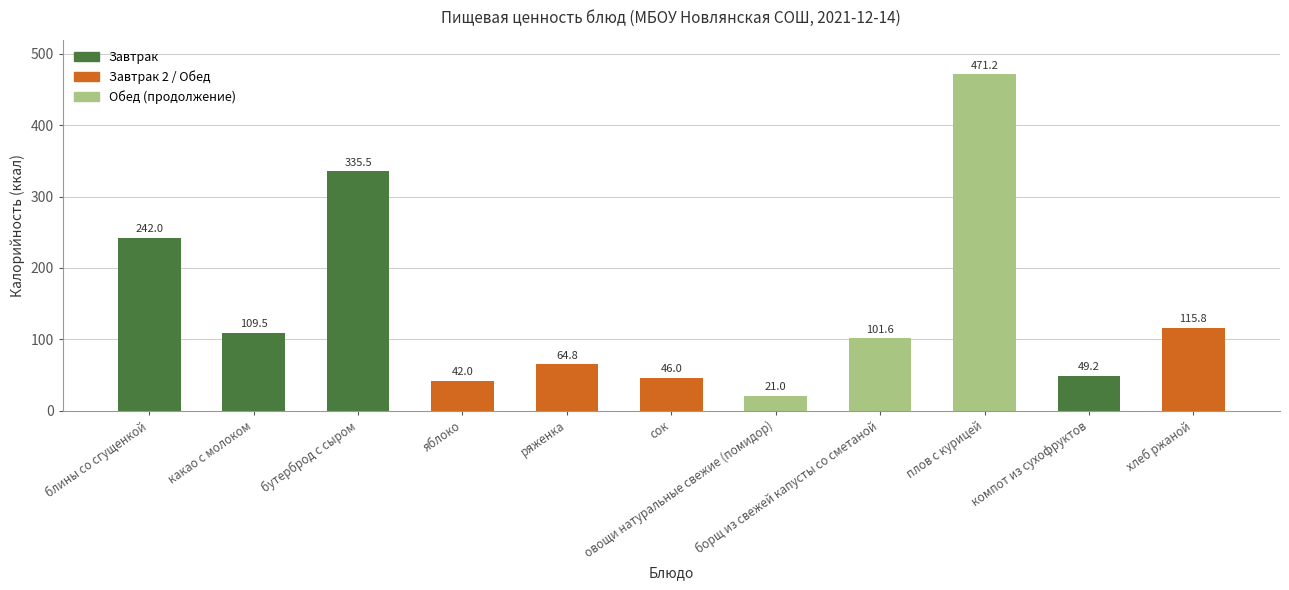

At which label is the value closest to 246?

блины со сгущенкой